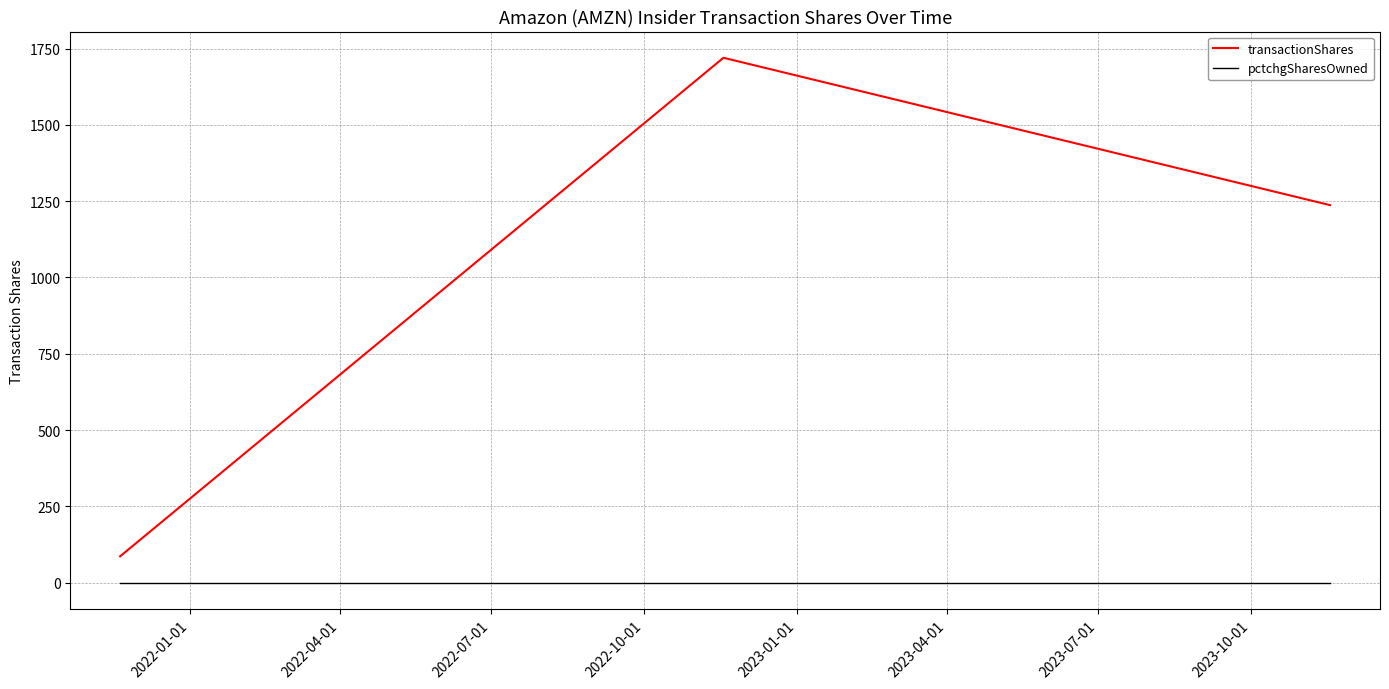

Which series has the widest spread of values?

transactionShares